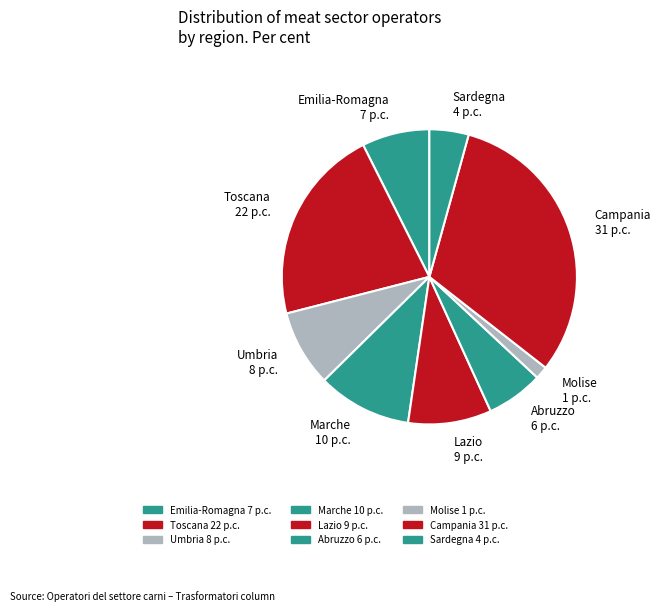

Between Toscana and Sardegna, which is larger?

Toscana